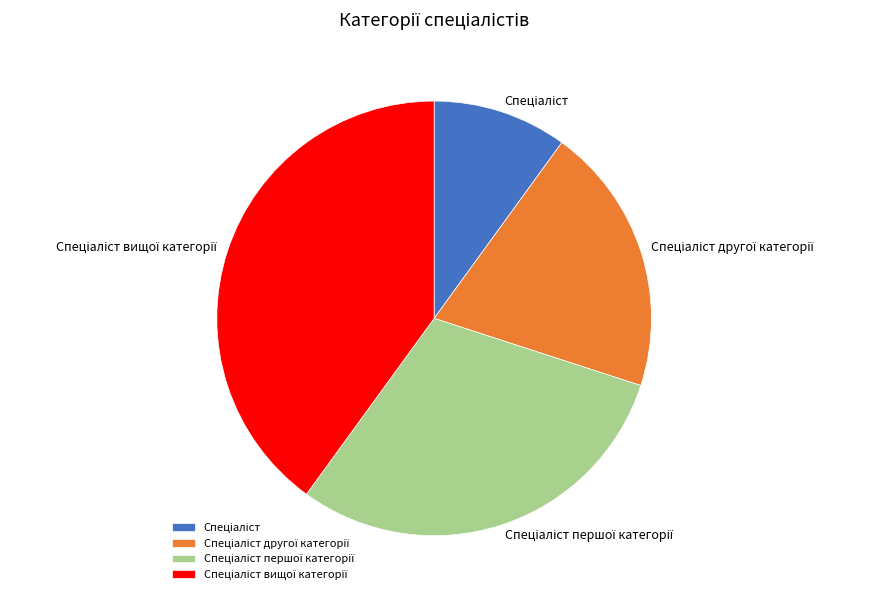

Is there any slice that represents more than half of the pie?

No